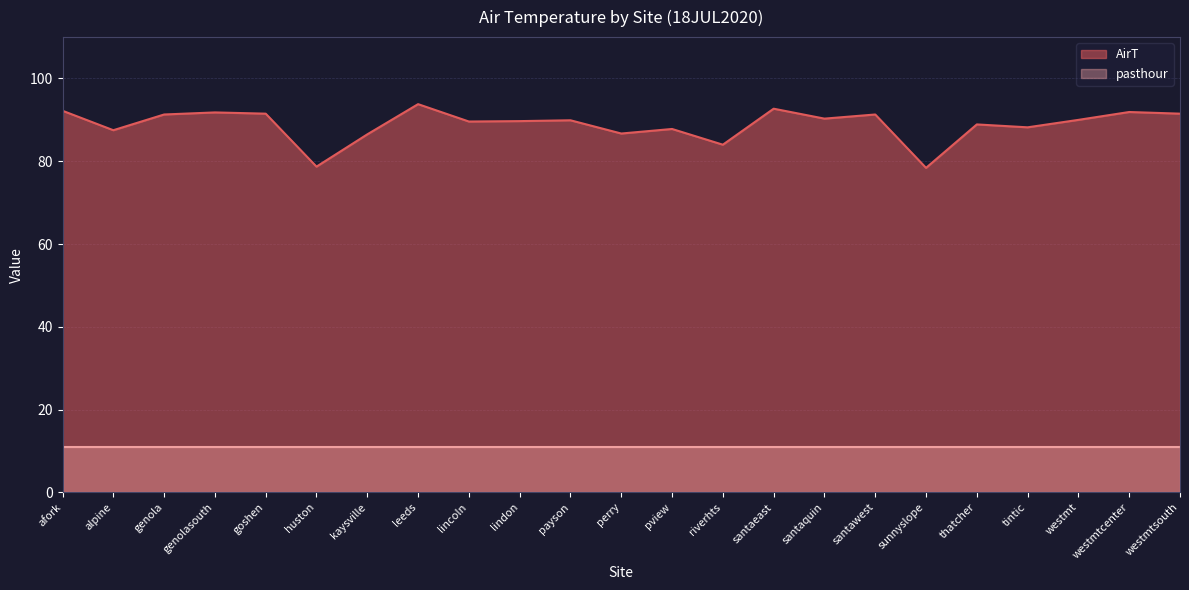

List the labels in order of value, largest first.

leeds, santaeast, afork, westmtcenter, genolasouth, goshen, westmtsouth, genola, santawest, santaquin, westmt, payson, lindon, lincoln, thatcher, tintic, pview, alpine, perry, kaysville, riverhts, huston, sunnyslope